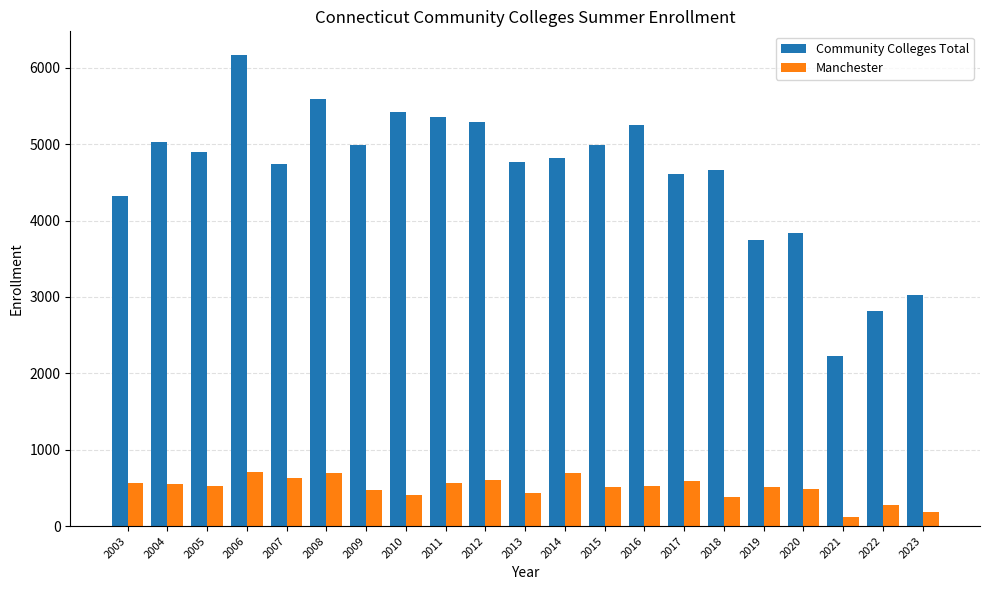

List the series in order of their overall mean, highest first.

Community Colleges Total, Manchester